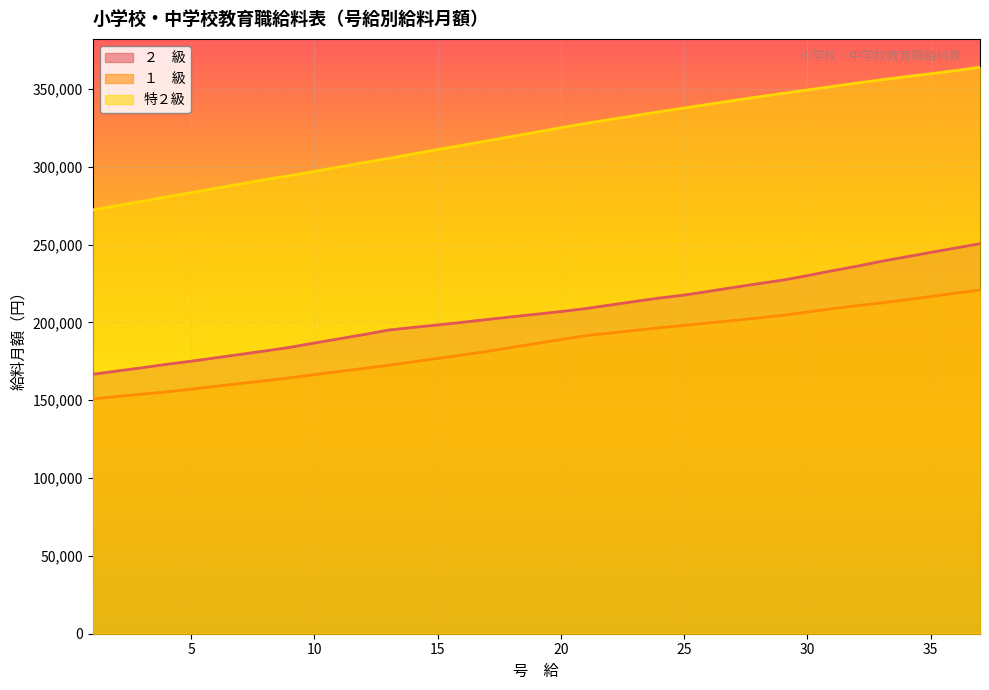

How many lines are shown in the chart?

3